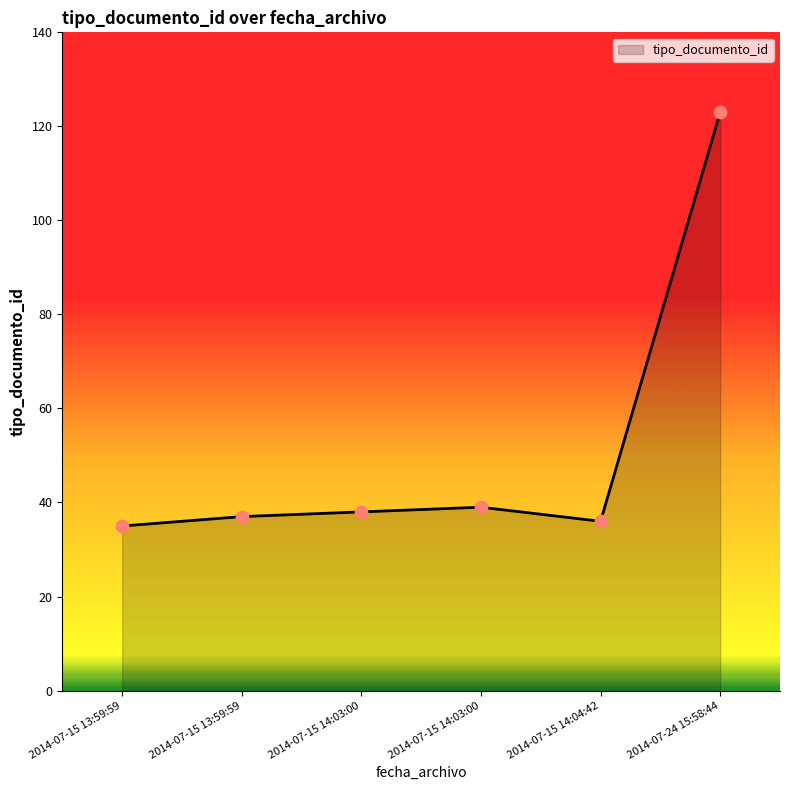

What is the change in value from 2014-07-15 13:59:59 to 2014-07-15 14:04:42?

+1